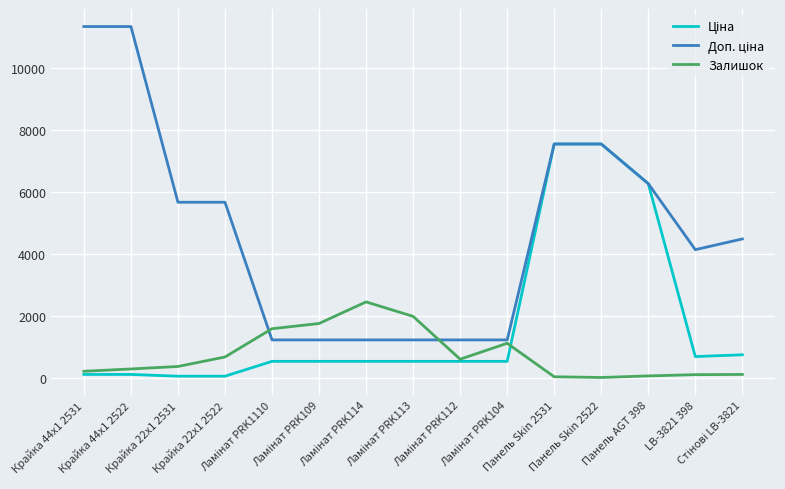

What is the greatest value displayed?

11334.0